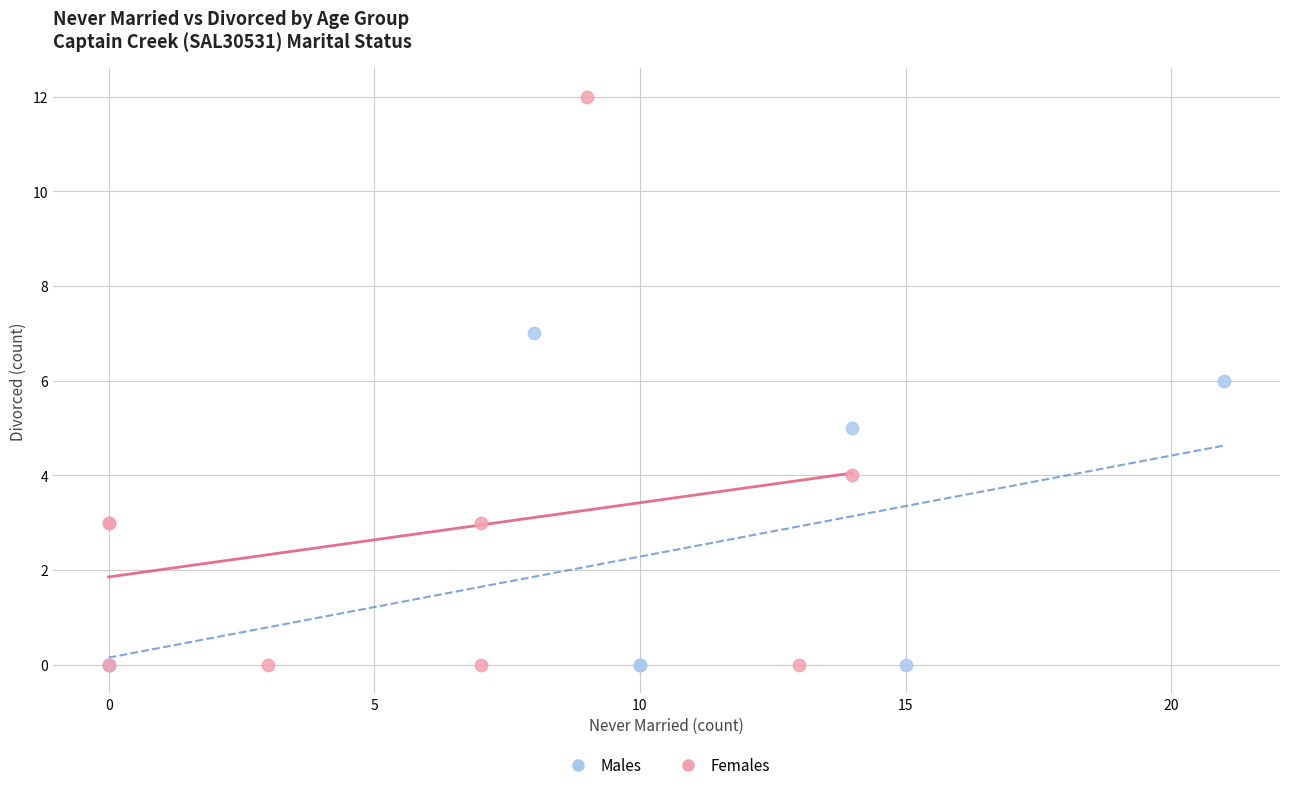

Which series contains the highest Y value?

Females